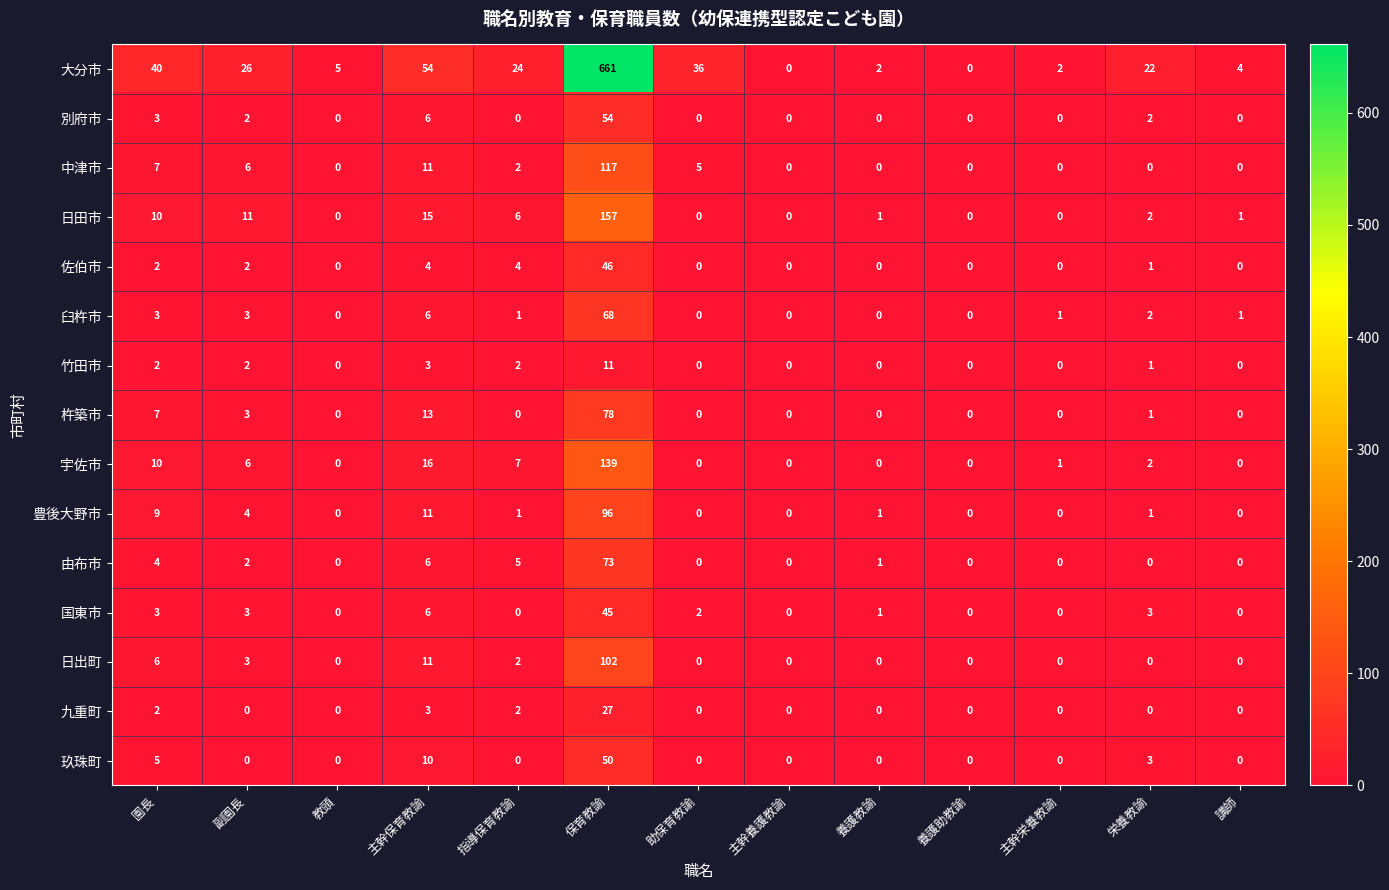

Is it true that 九重町 equals 1 at 主幹保育教諭?

False